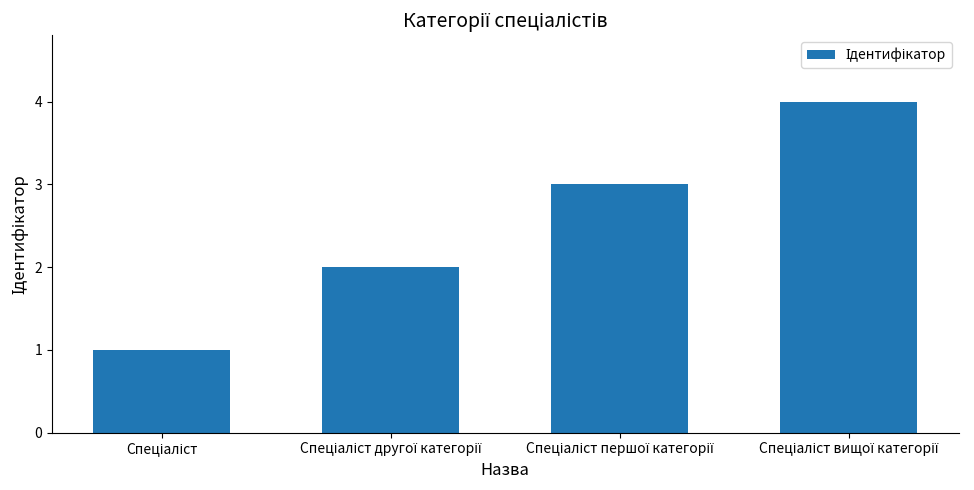

What is the greatest value displayed?

4